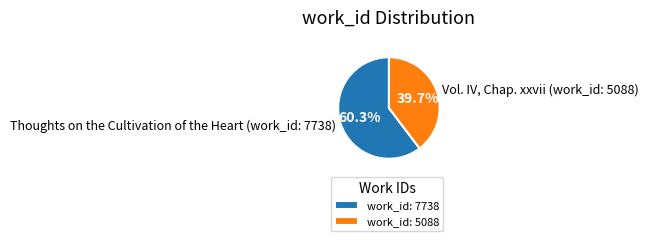

Count the number of slices in the pie.

2